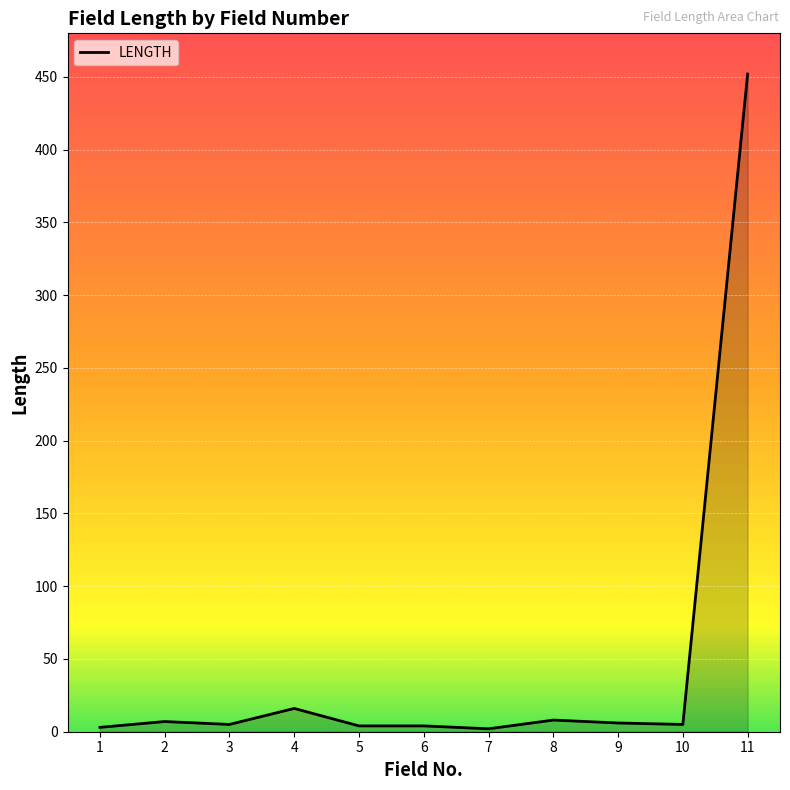

Where is the data nearest to the value 227?

4